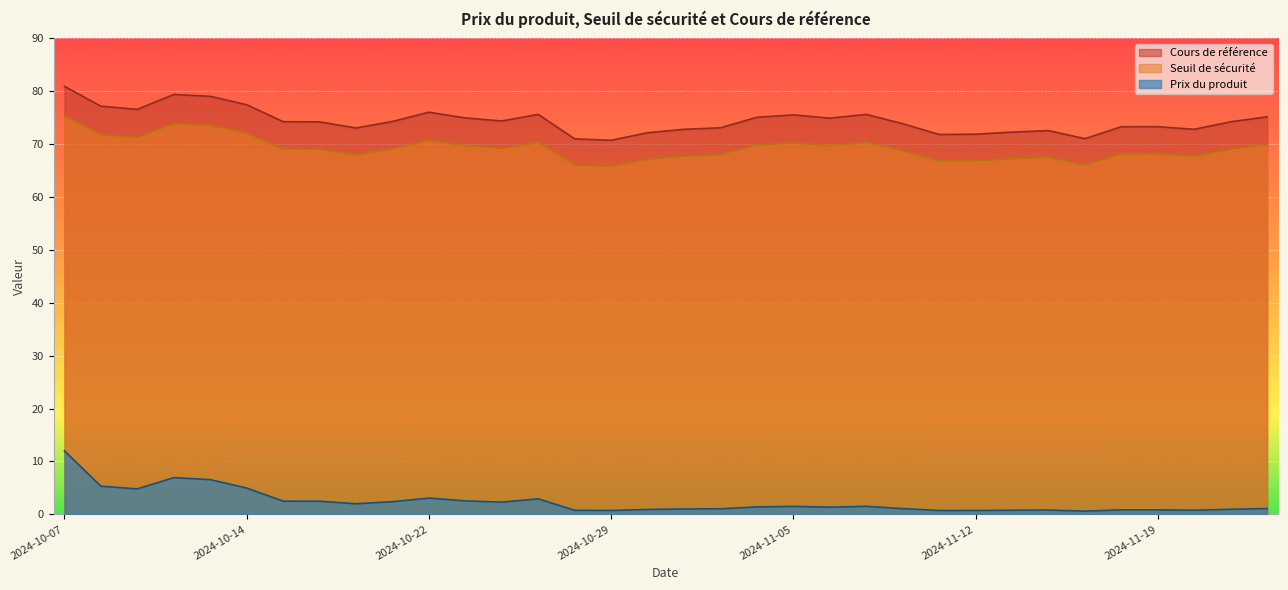

What is the highest value of the Seuil de sécurité series?

75.3